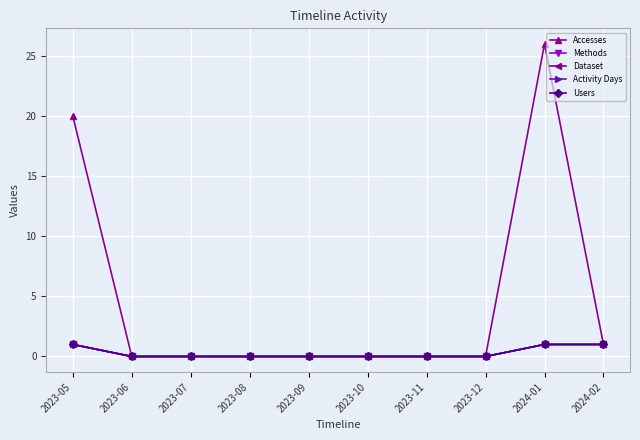

Is this an area chart (filled region under the line)?

No